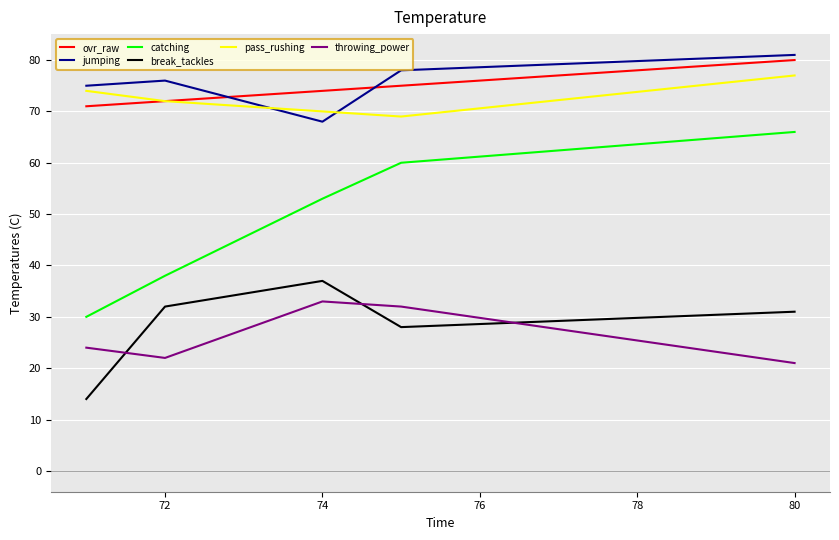

What is the difference between the maximum and second lowest values in the jumping series?

6